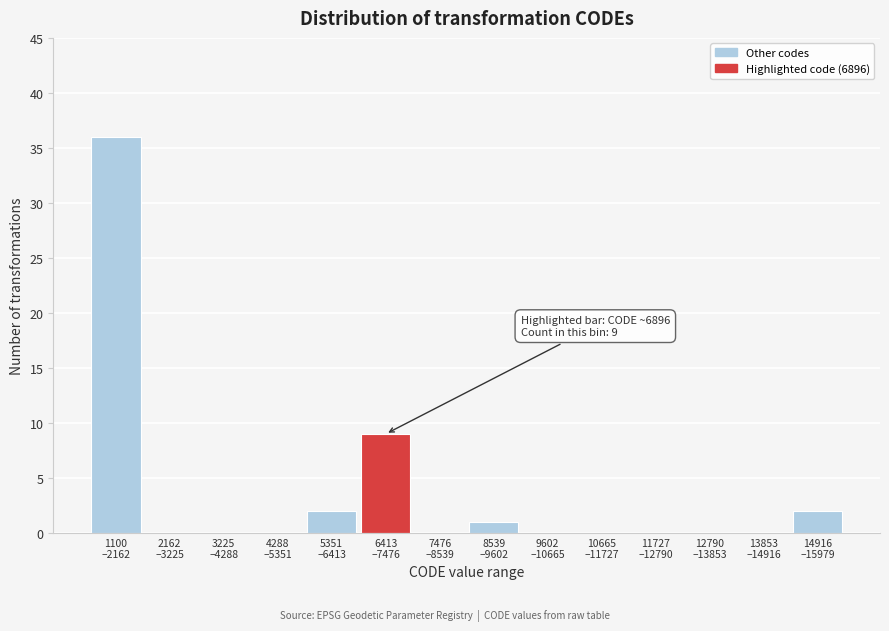

What is the sum of all values?

50